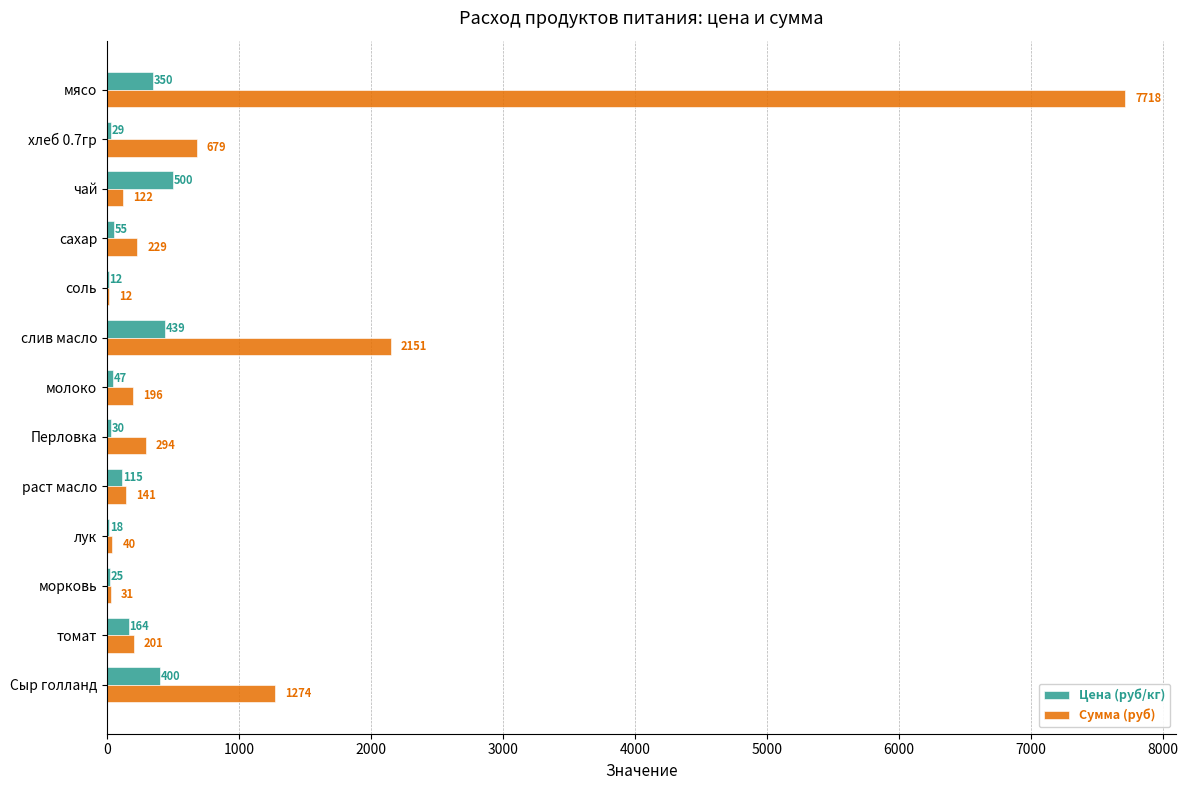

What is the sum of the Цена (руб/кг) values at молоко and Перловка?

77.0